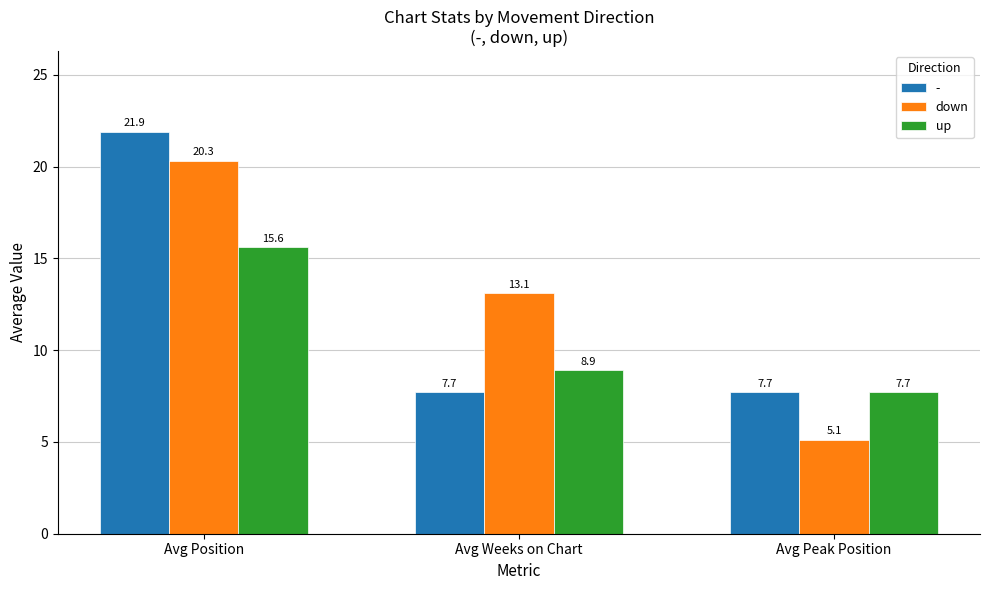

The value of up at Avg Position is 4.0. True or false?

False